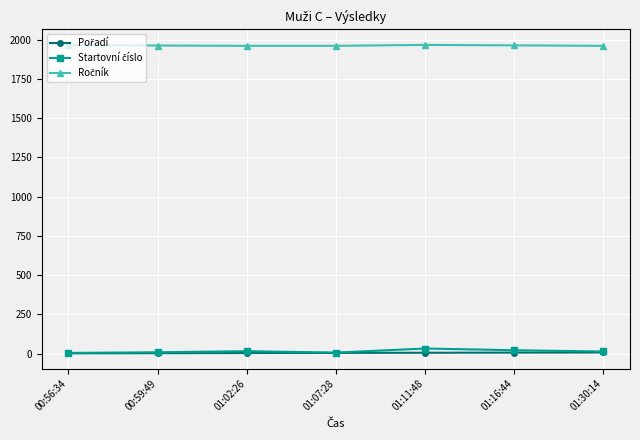

At how many categories does at least one series exceed 1470?

7